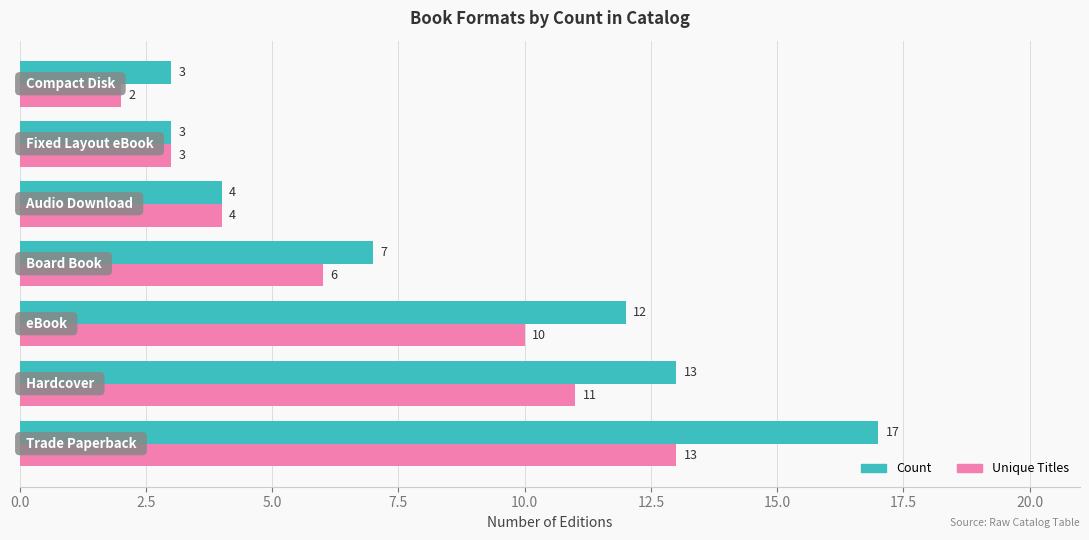

Rank the series by their average value, from highest to lowest.

Count, Unique Titles